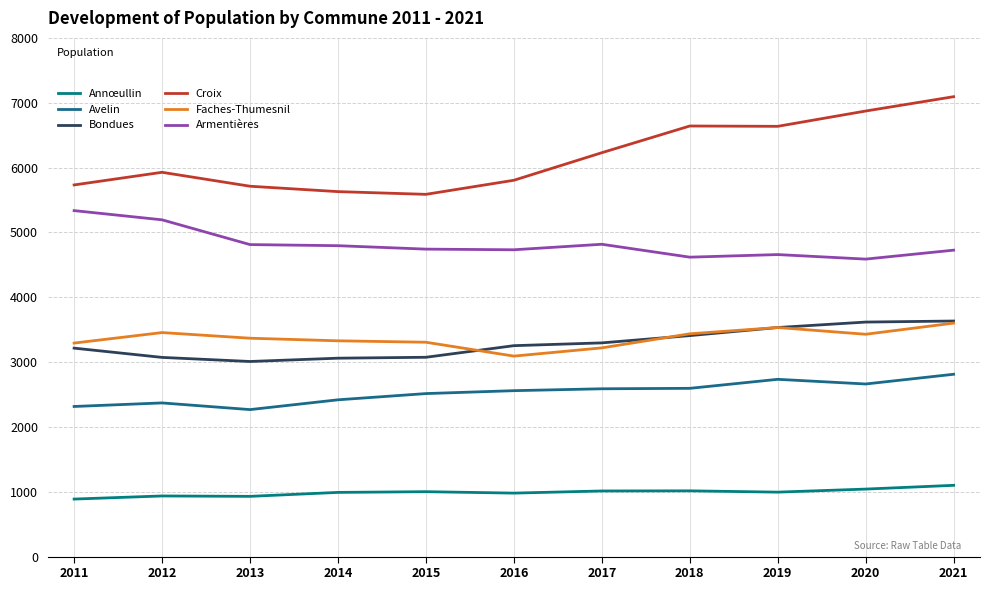

Read the Croix value at 2012, to the nearest 100.

5900